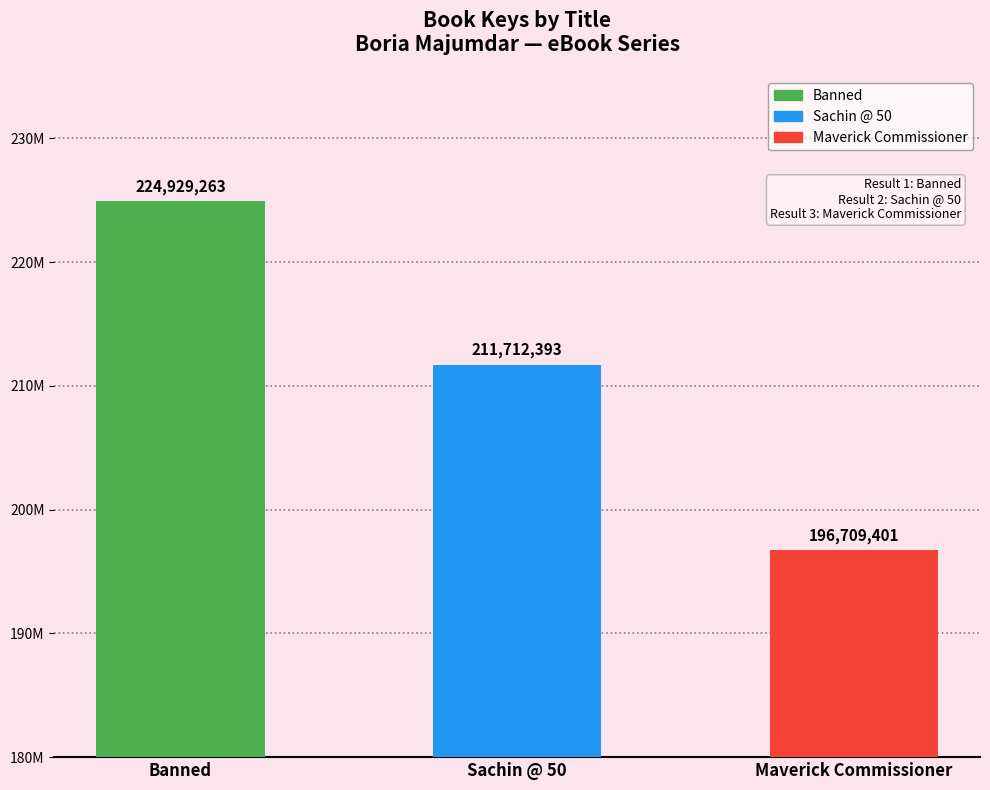

What is the maximum value shown in the chart?

224929263